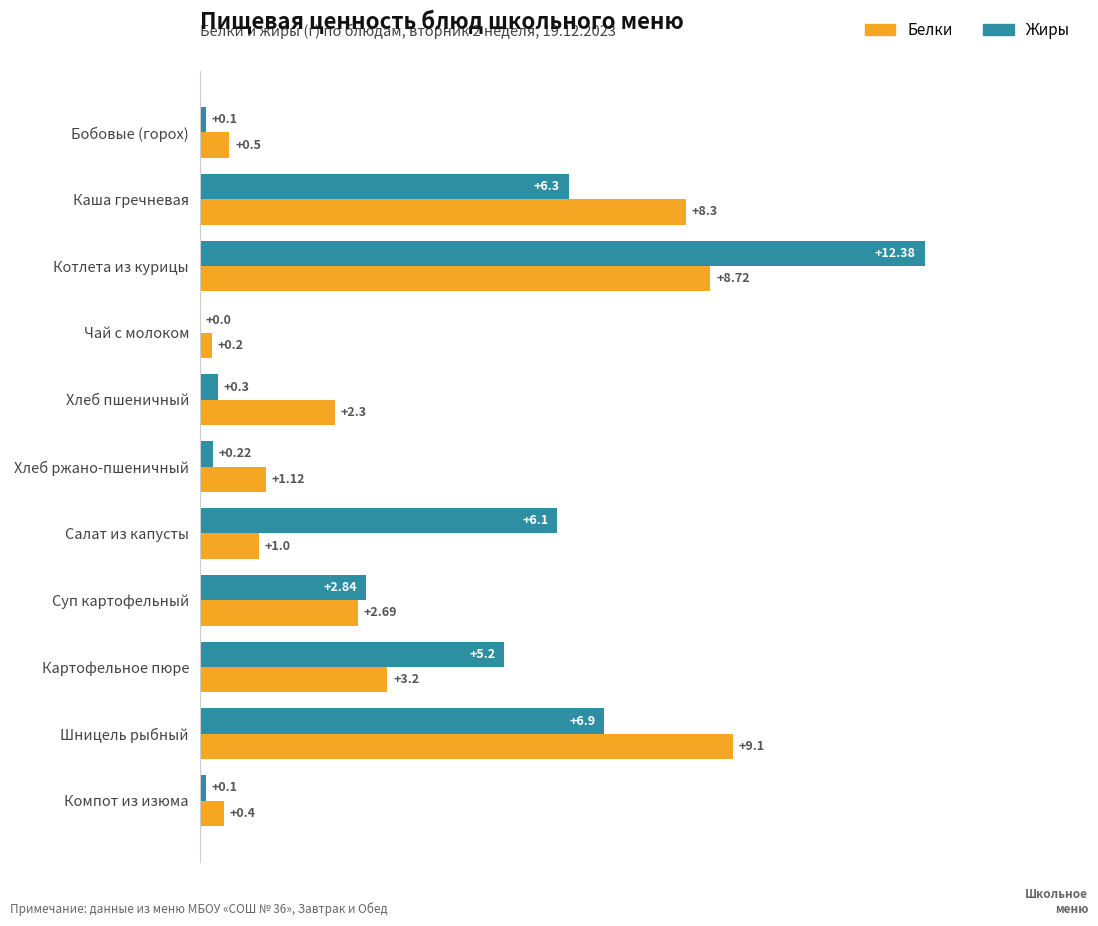

What is the sum of the Белки values at Каша гречневая and Суп картофельный?

11.0